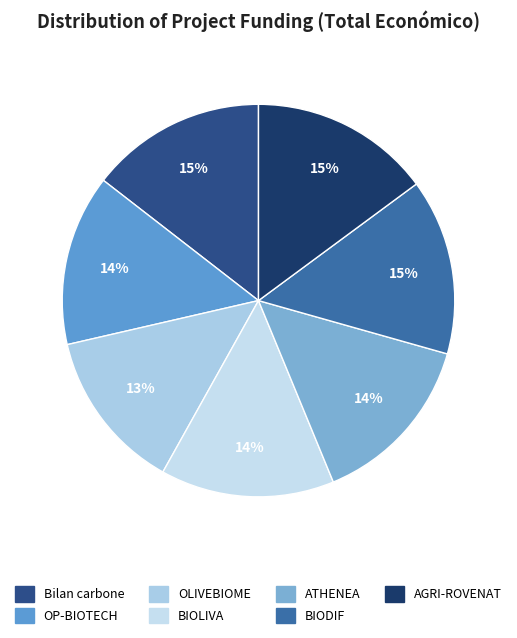

Is it true that OP-BIOTECH is 27% of the pie?

False